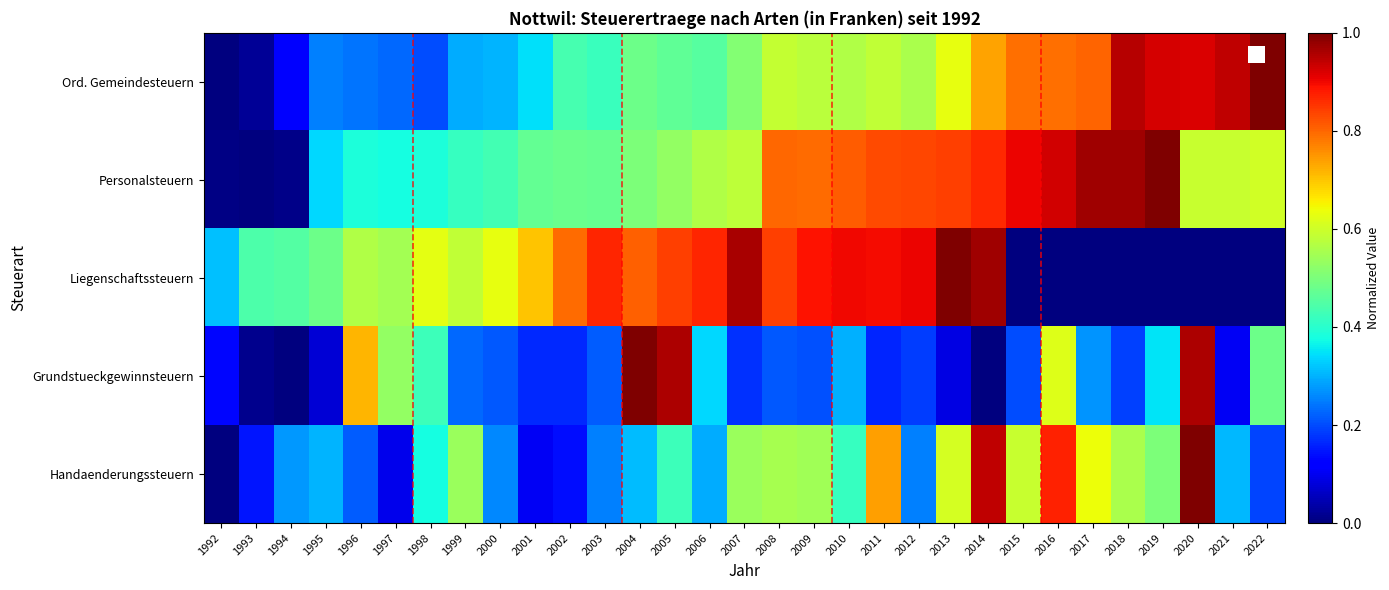

What is the difference between the highest and lowest values at 2007?

0.8